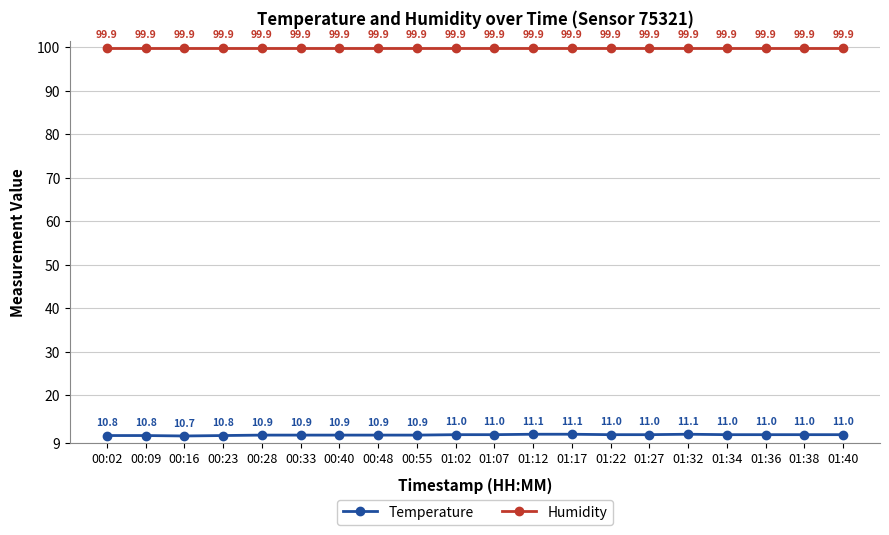

Does the chart display data point markers on the line(s)?

Yes